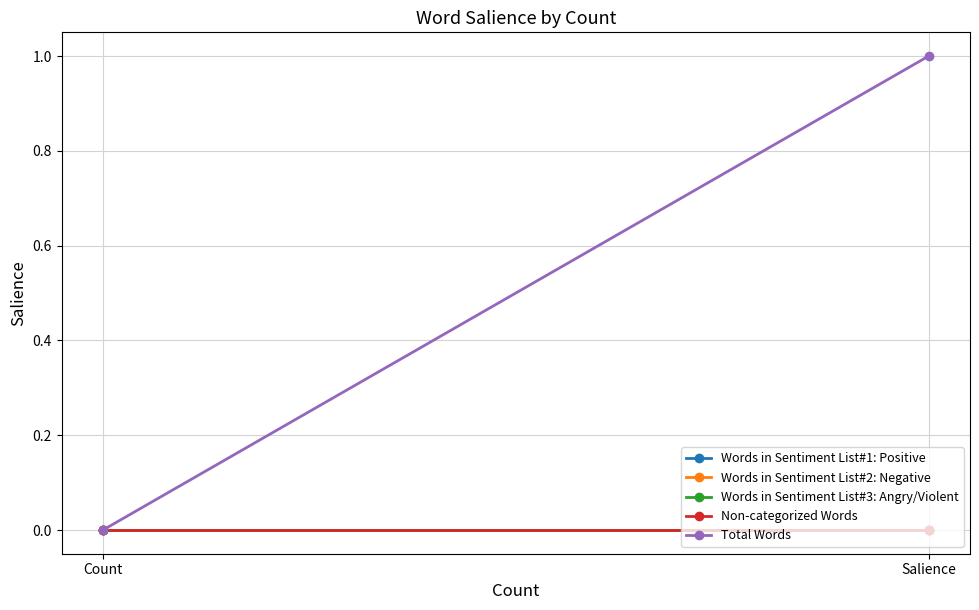

Count the number of data series in this chart.

5